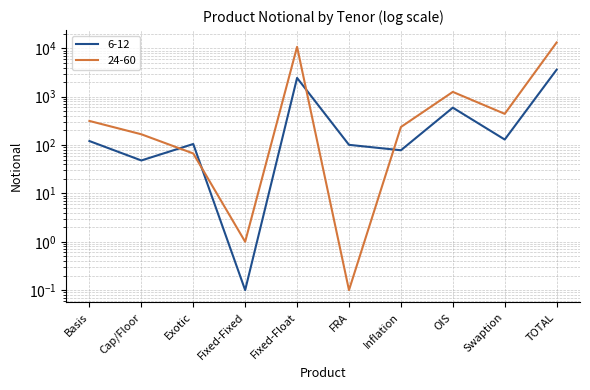

At which label is 24-60 closest to 6613?

Fixed-Float